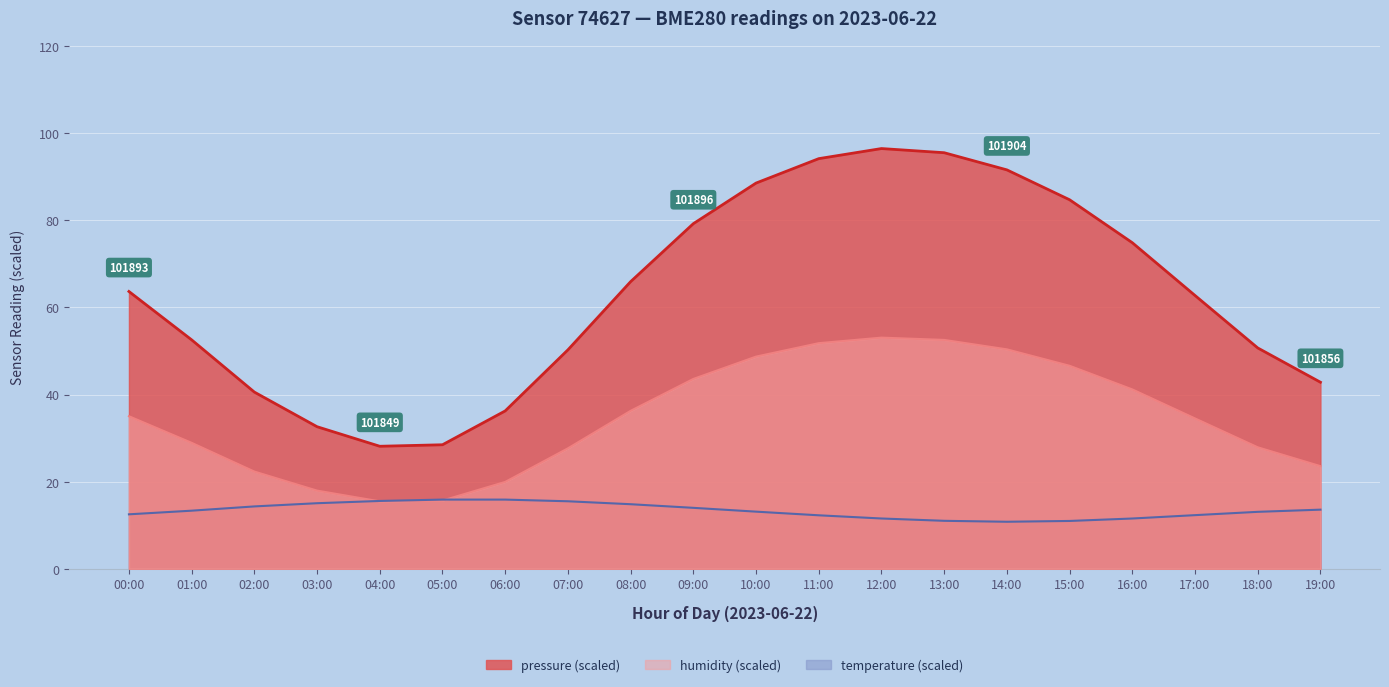

True or false: humidity and pressure cross at least once.

False